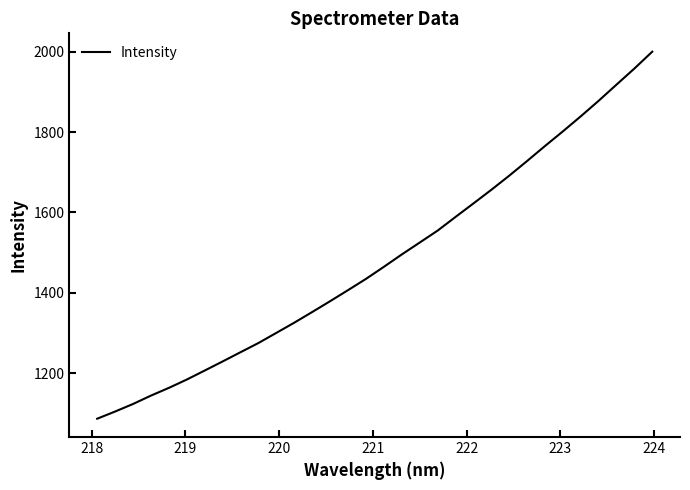

Is this an area chart (filled region under the line)?

No